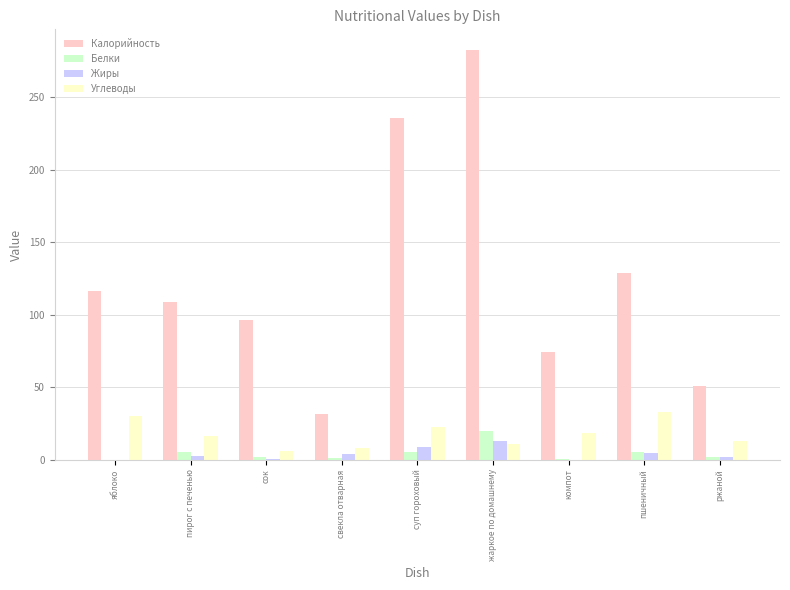

Between пирог с печенью and свекла отварная, which series saw the biggest shift?

Калорийность